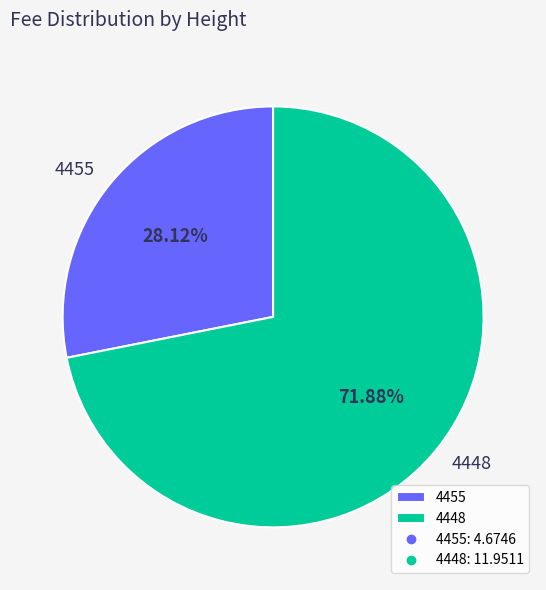

How many slices are in this pie chart?

2